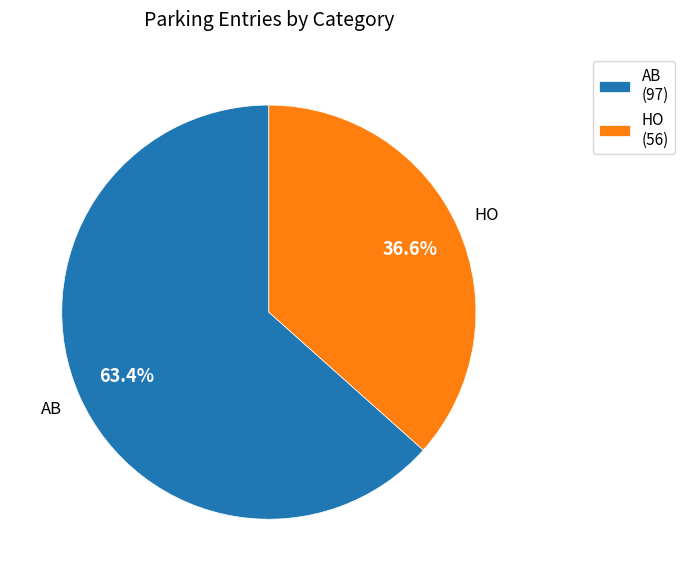

To the nearest percent, what portion does AB represent?

63%